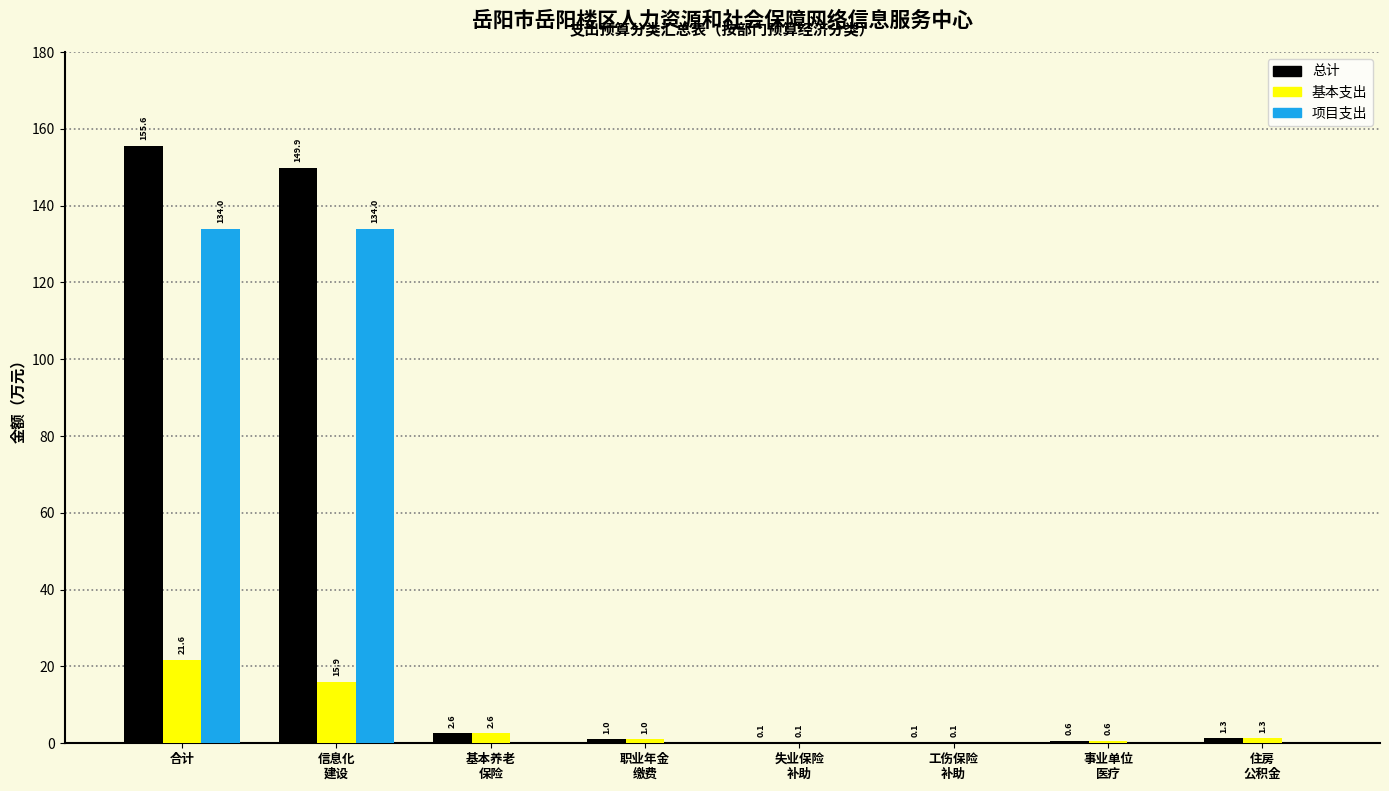

True or false: 基本支出 has a value of 12.5 at 合计.

False